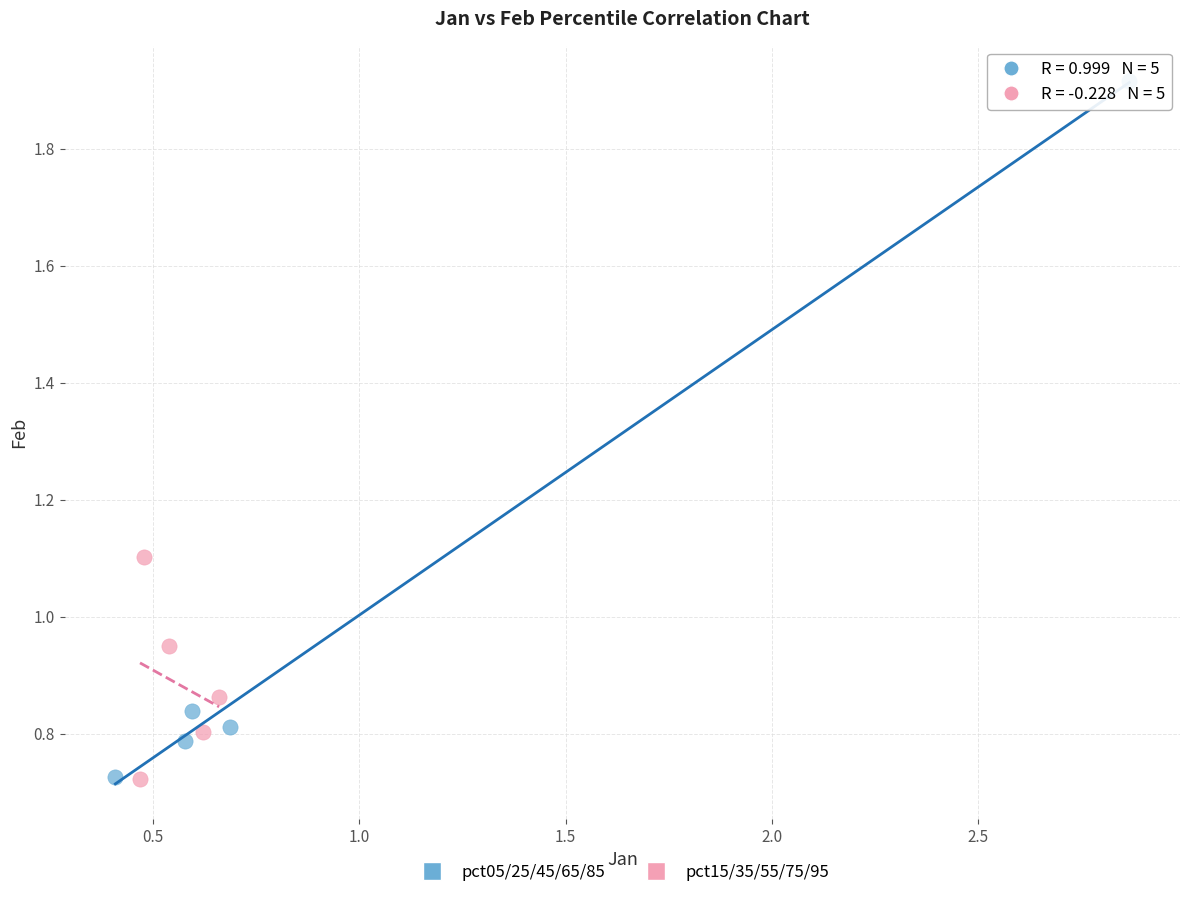

Which series has the widest spread of Y values?

pct05/25/45/65/85